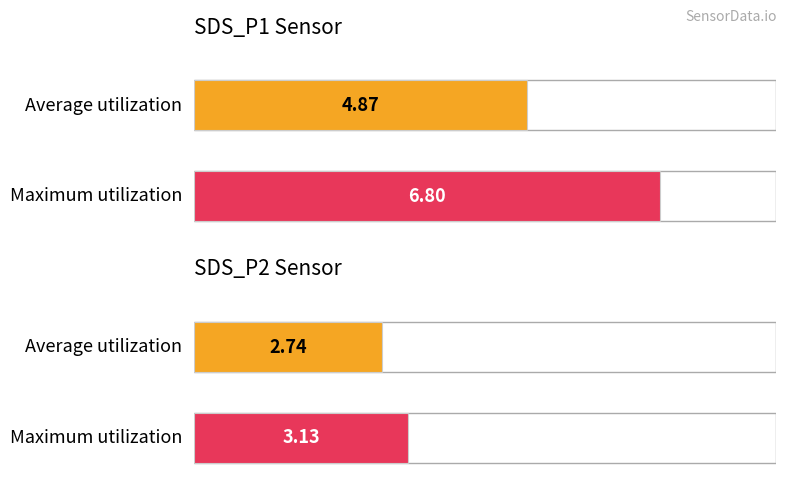

What is the spread (max minus min) of values at 3?

1.5